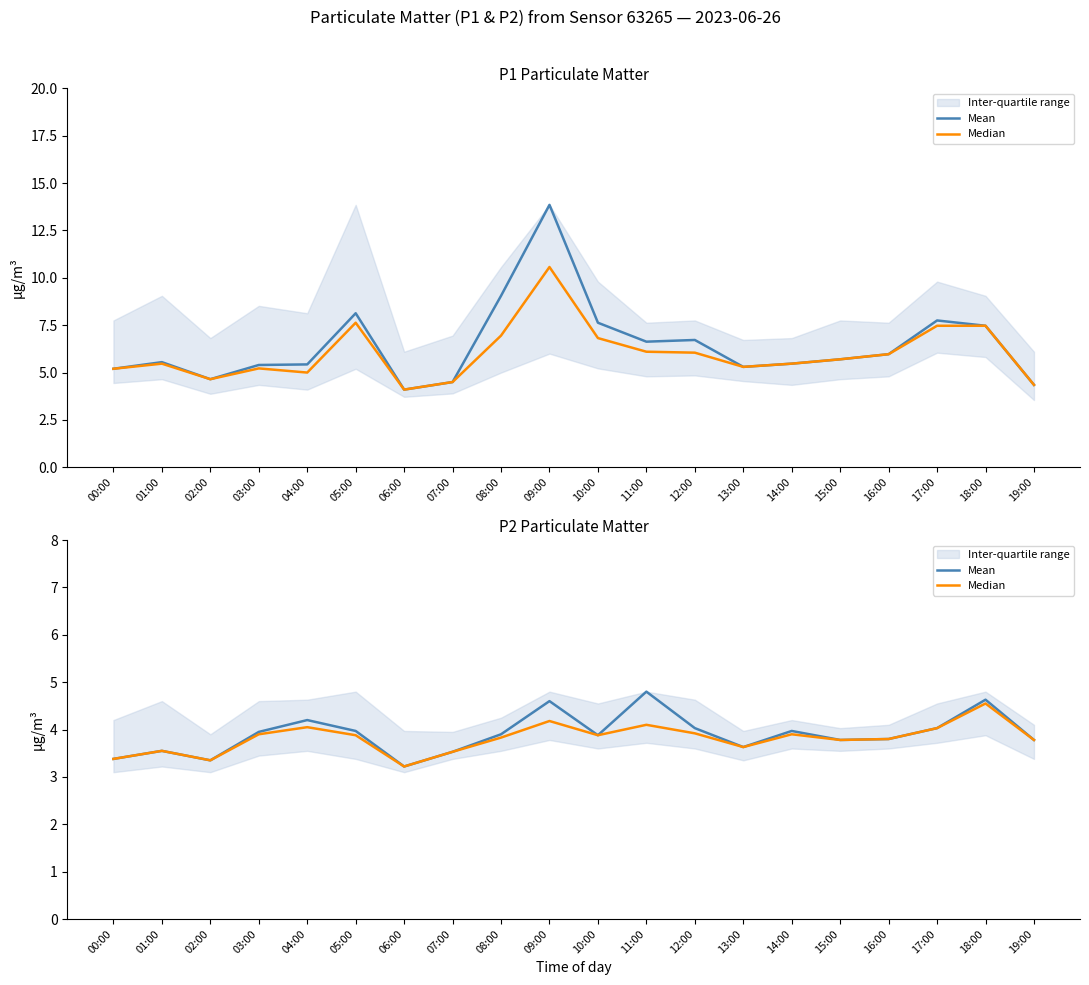

True or false: Median has a value of 5.0 at 07:00.

False